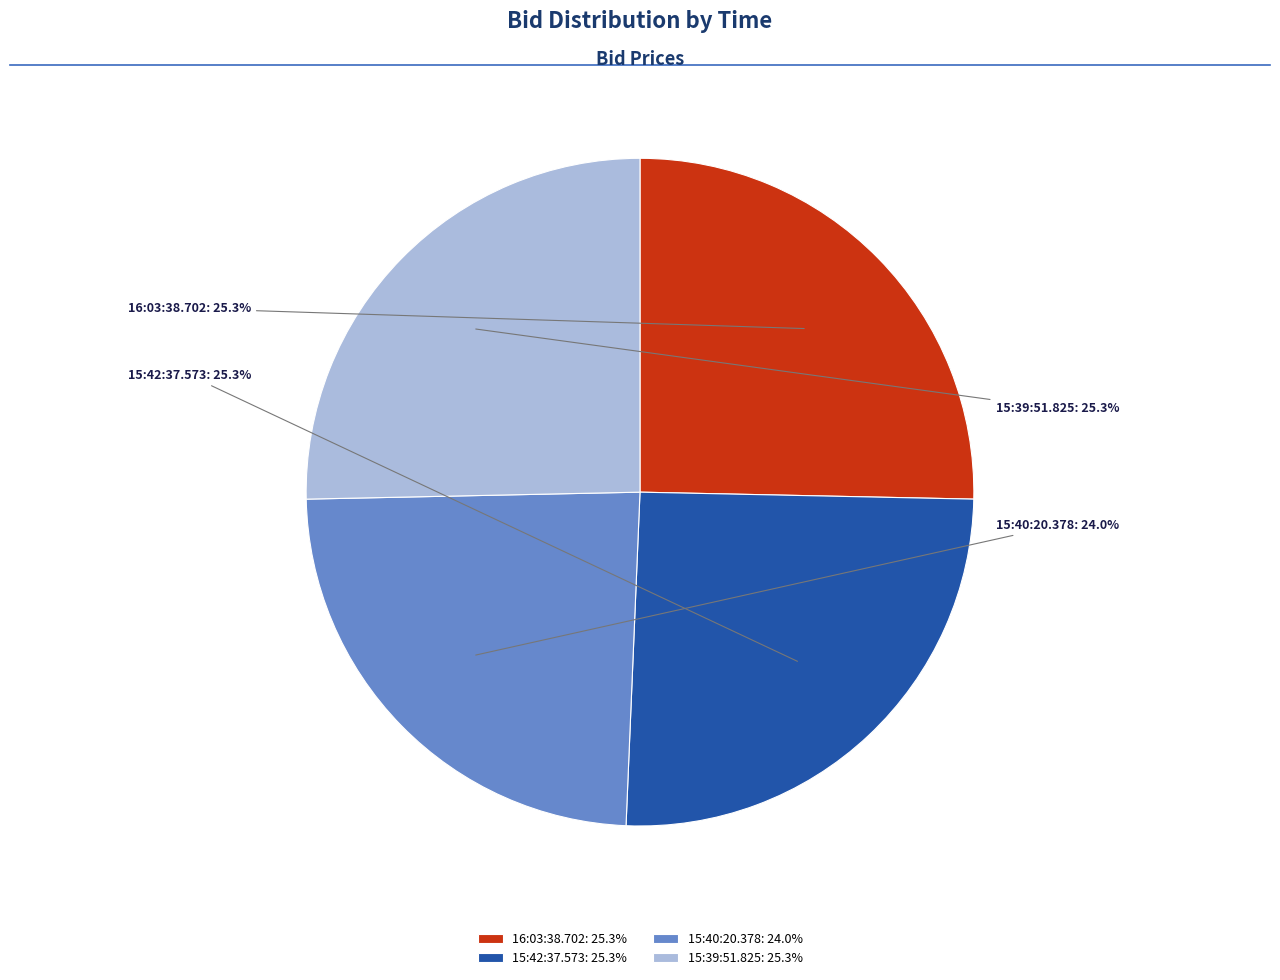

Which has a higher value, 15:40:20.378 or 16:03:38.702?

16:03:38.702